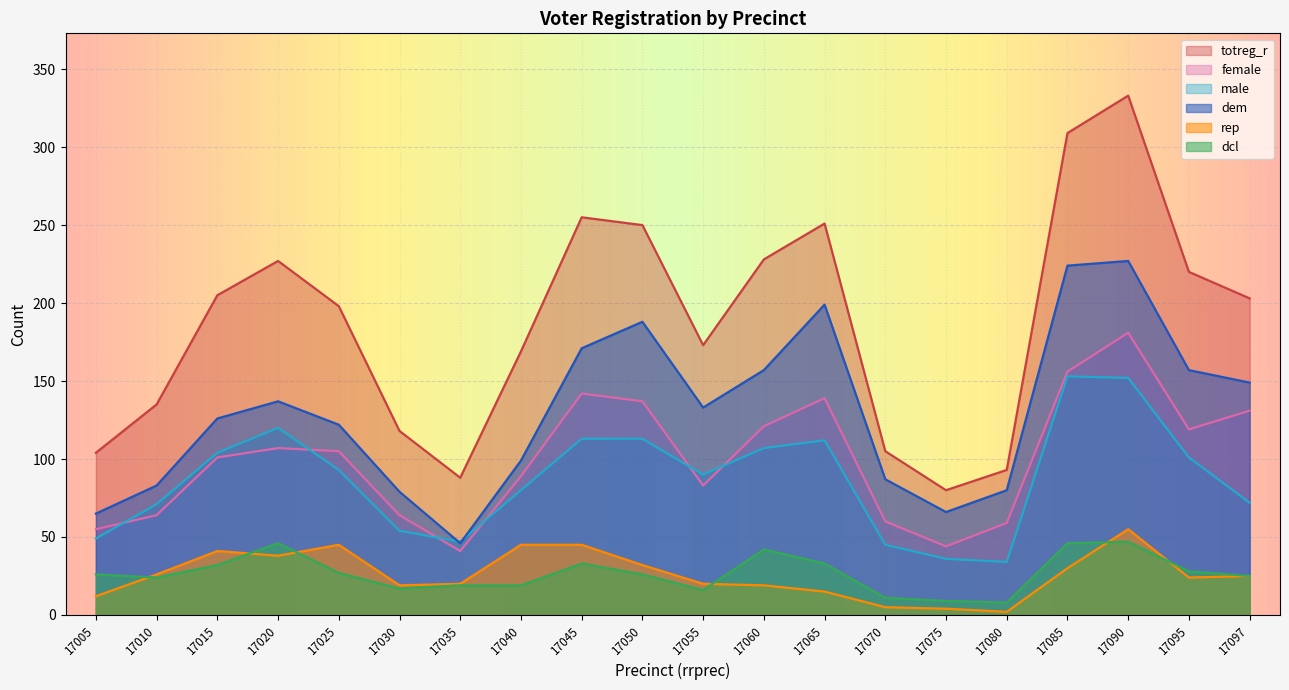

Rank the categories by dcl value from highest to lowest.

17090, 17020, 17085, 17060, 17045, 17065, 17015, 17095, 17025, 17005, 17050, 17097, 17010, 17035, 17040, 17030, 17055, 17070, 17075, 17080